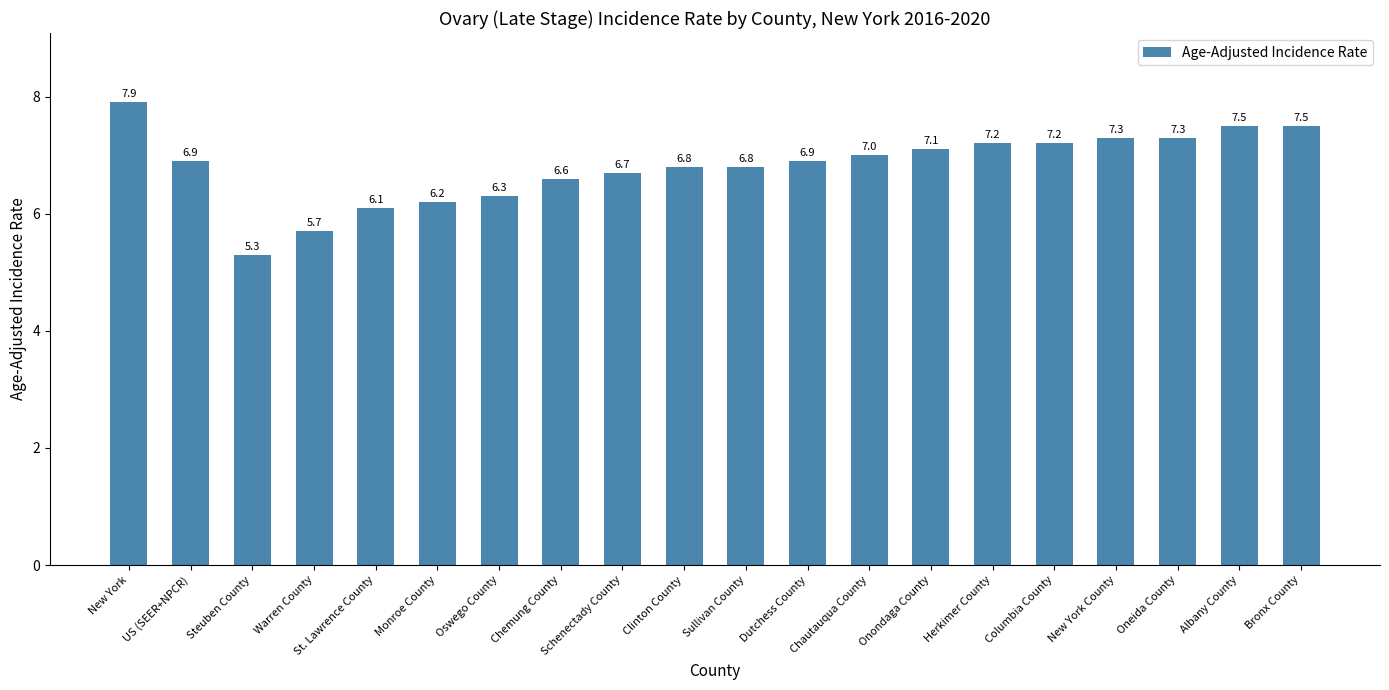

What is the average value?

6.8